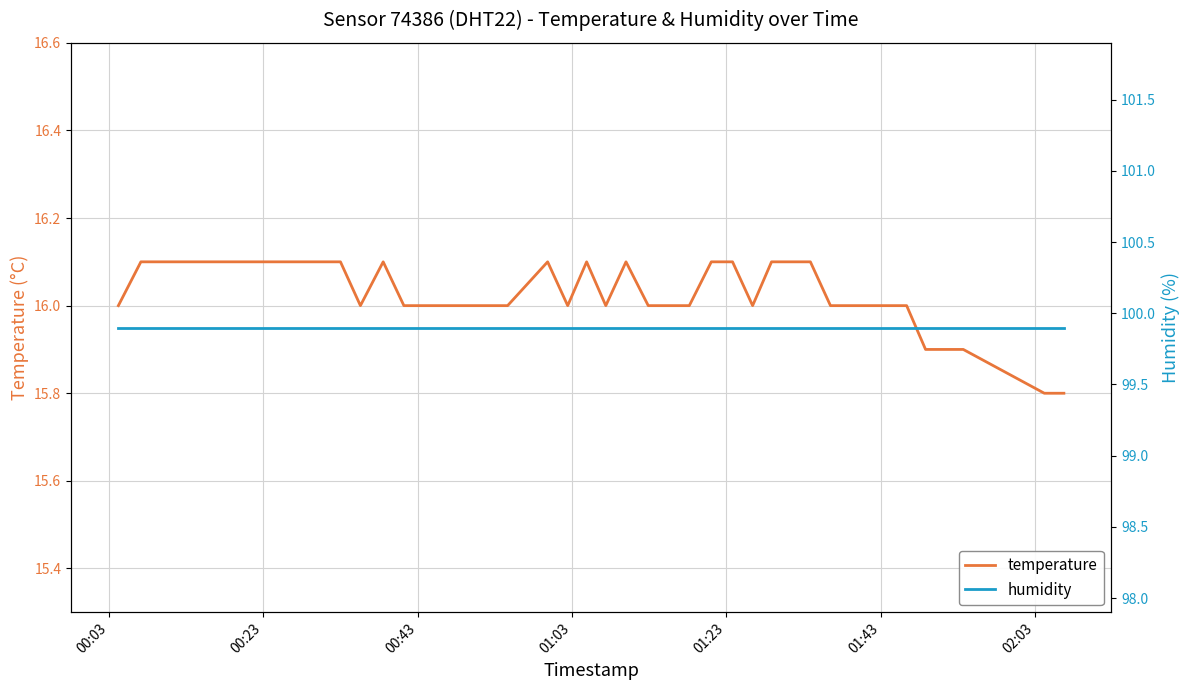

How many lines are shown in the chart?

2